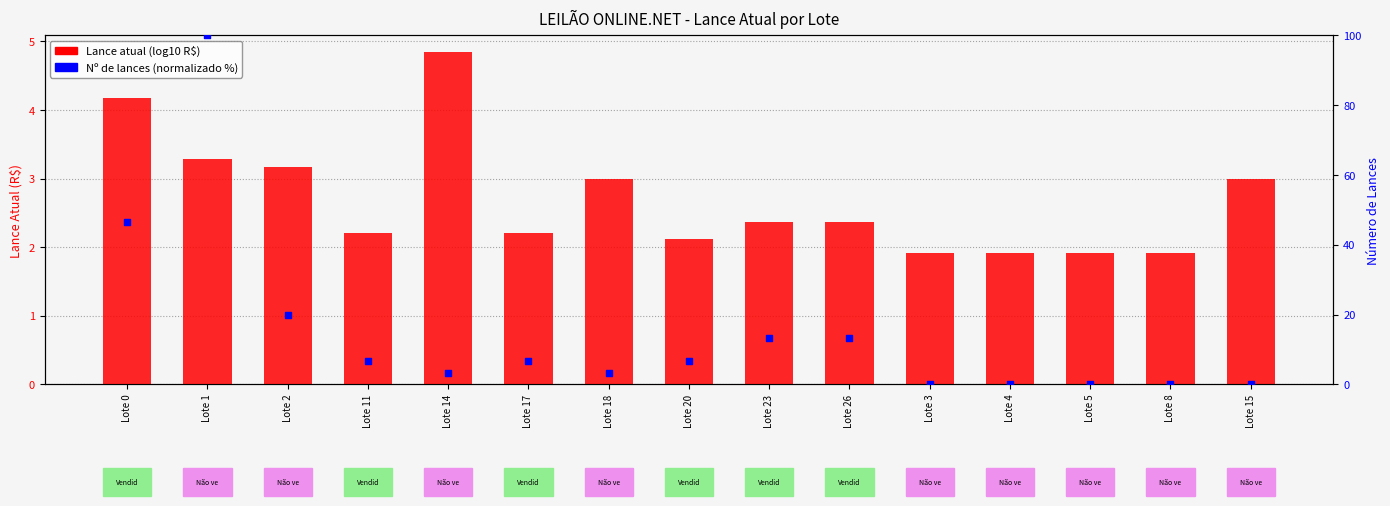

Which series has the largest Y range (max minus min)?

Nº de lances (normalizado)